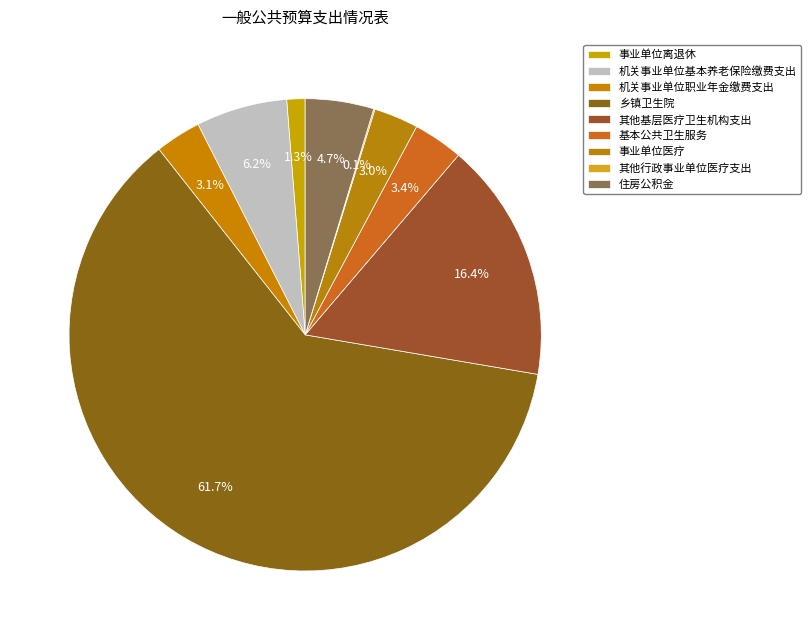

Combined, what portion of the pie is 事业单位离退休 and 乡镇卫生院?

62.9%